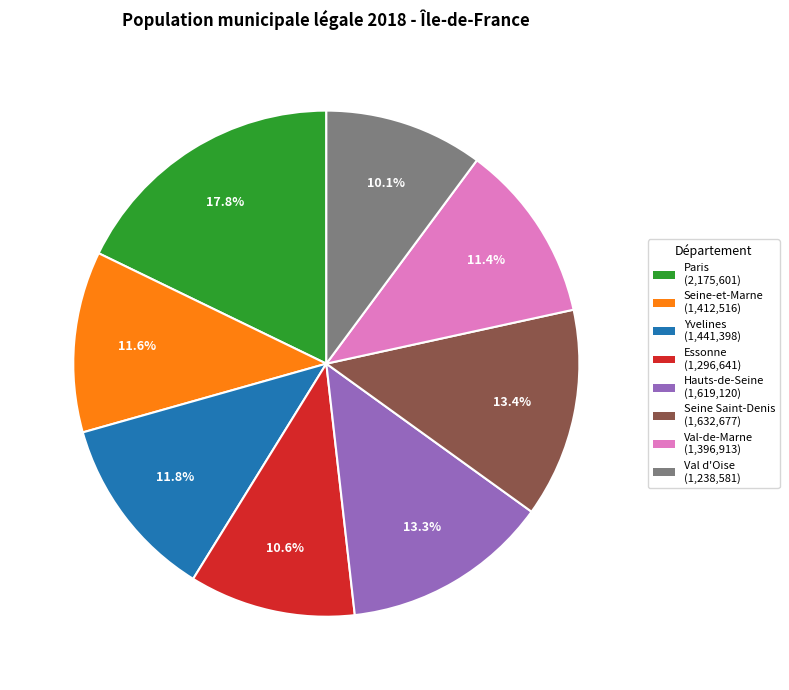

To the nearest percent, what is the difference between the Val-de-Marne and Hauts-de-Seine slice percentages?

2%